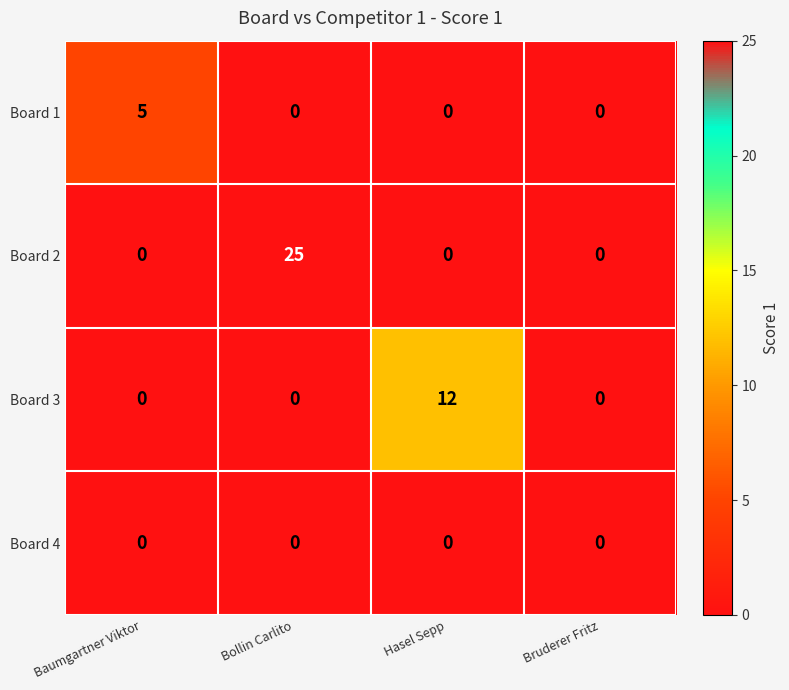

What is the difference between the maximum and minimum values in the Board 2 series?

25